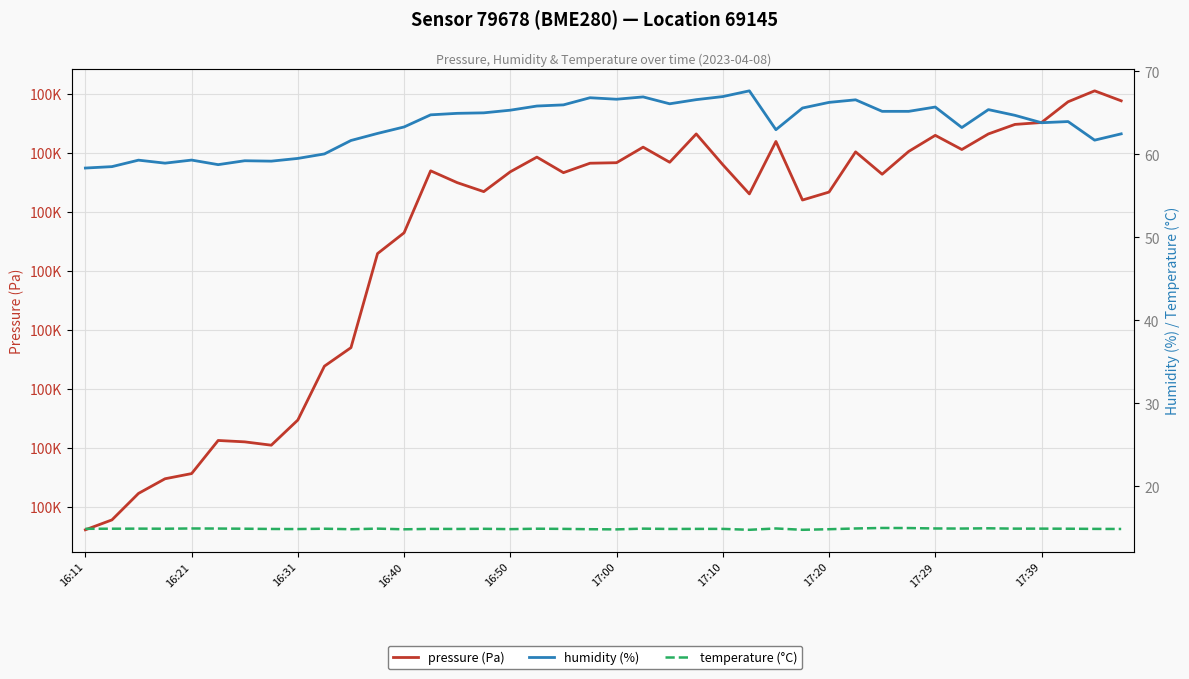

What position from the left is 30?

31